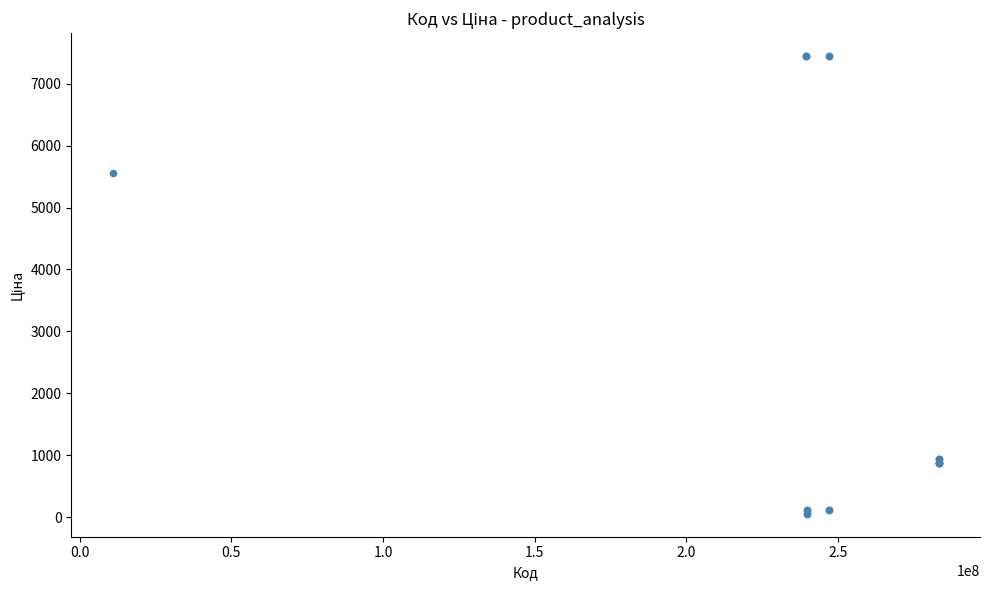

What Y value in the scatter plot is closest to 3750?

5560.3